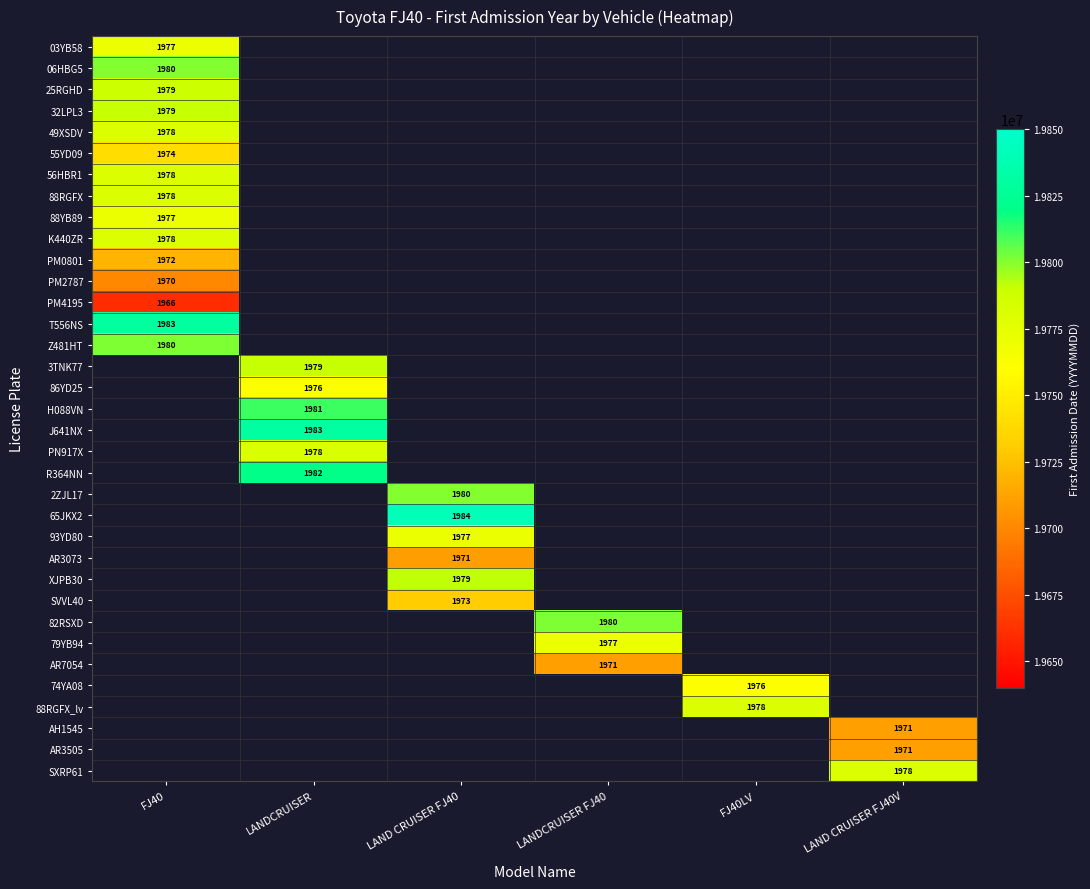

What is the maximum value shown in the chart?

19840401